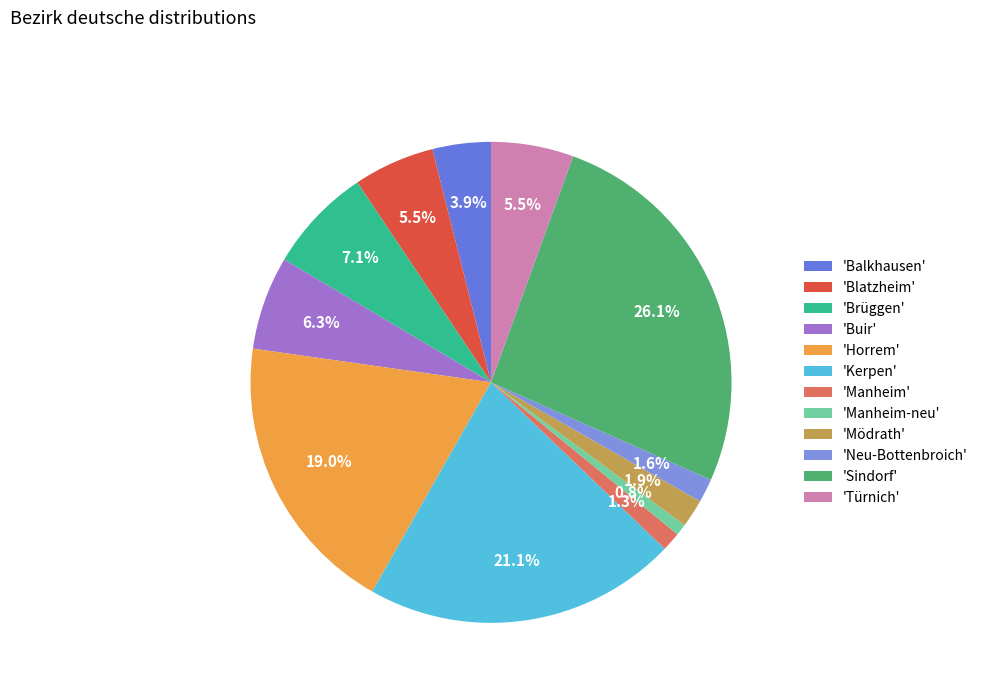

How many segments does this pie chart have?

12